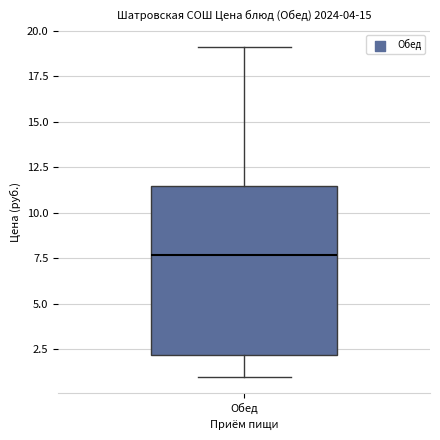

Read this box plot against the y-axis: the position of the median line, the range covered by the box, and the ends of both whiskers. The values are not printed on the chart, so give them approximately, as read against the axis.

median 7.5, box 2.0 to 11.5, whiskers 1.0 to 19.0